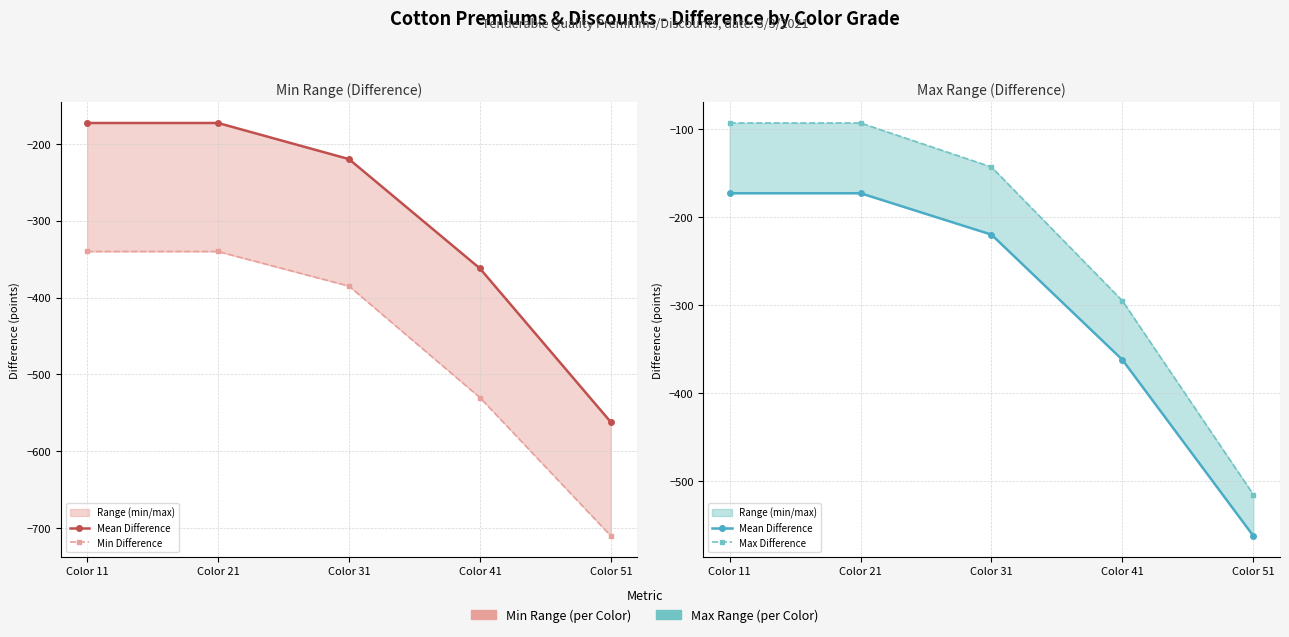

Rank the series by their average value, from highest to lowest.

Max Difference, Mean Difference, Min Difference